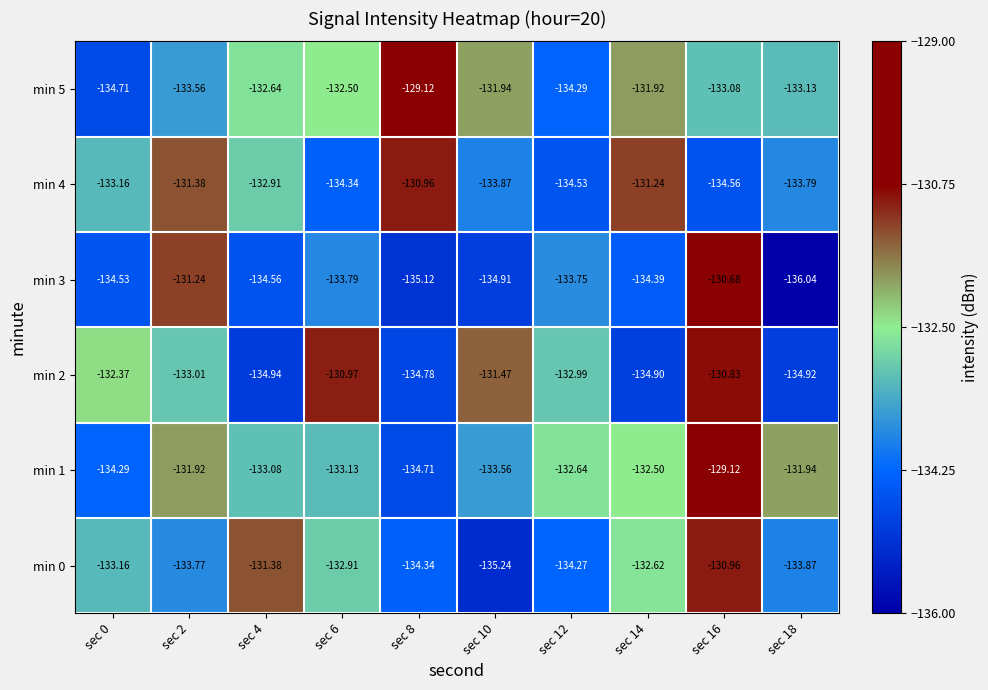

What is the maximum value shown in the chart?

-129.1